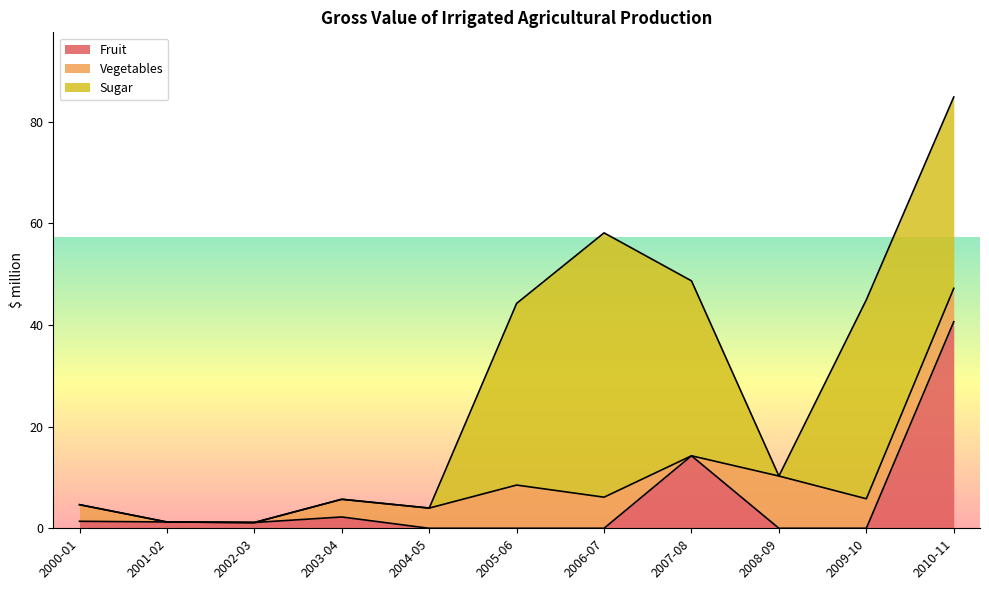

In Vegetables, how many points are lower than both neighbors (excluding endpoints)?

2